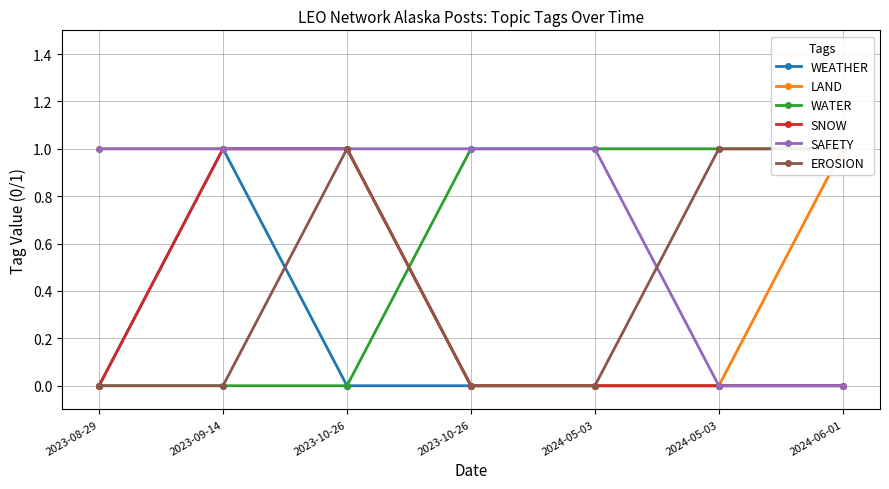

Rank the series by their maximum value, from lowest to highest.

WEATHER, LAND, WATER, SNOW, SAFETY, EROSION